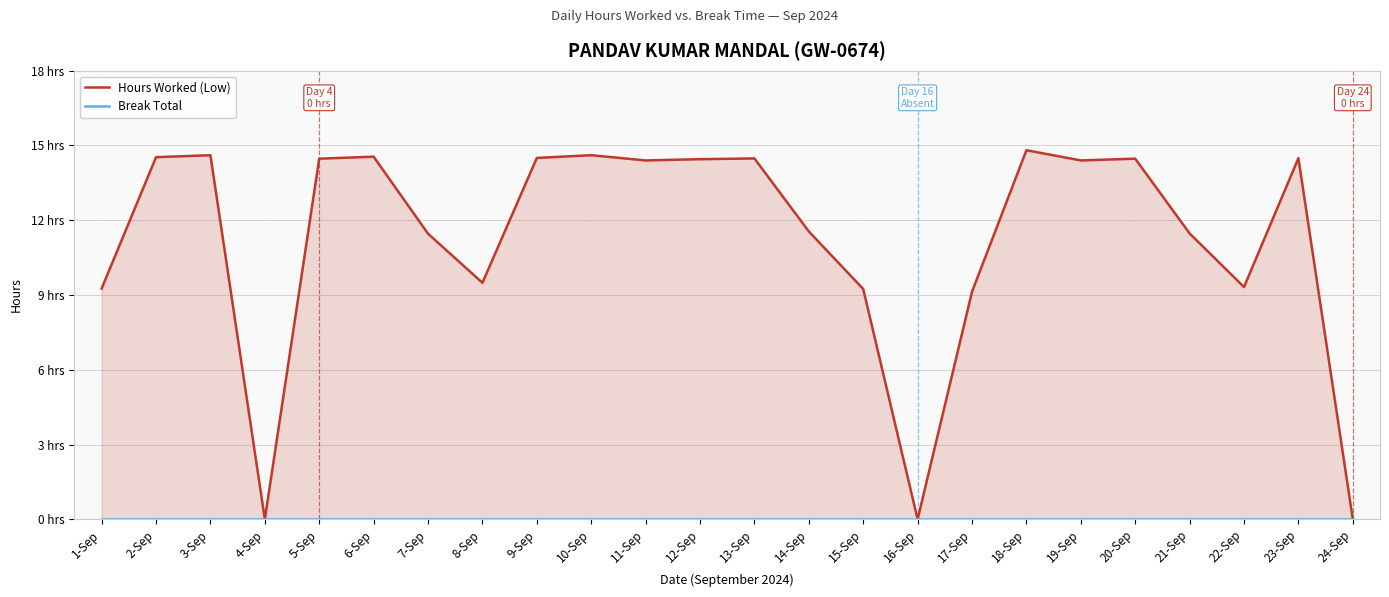

At which category is the sum across all series the highest?

18-Sep